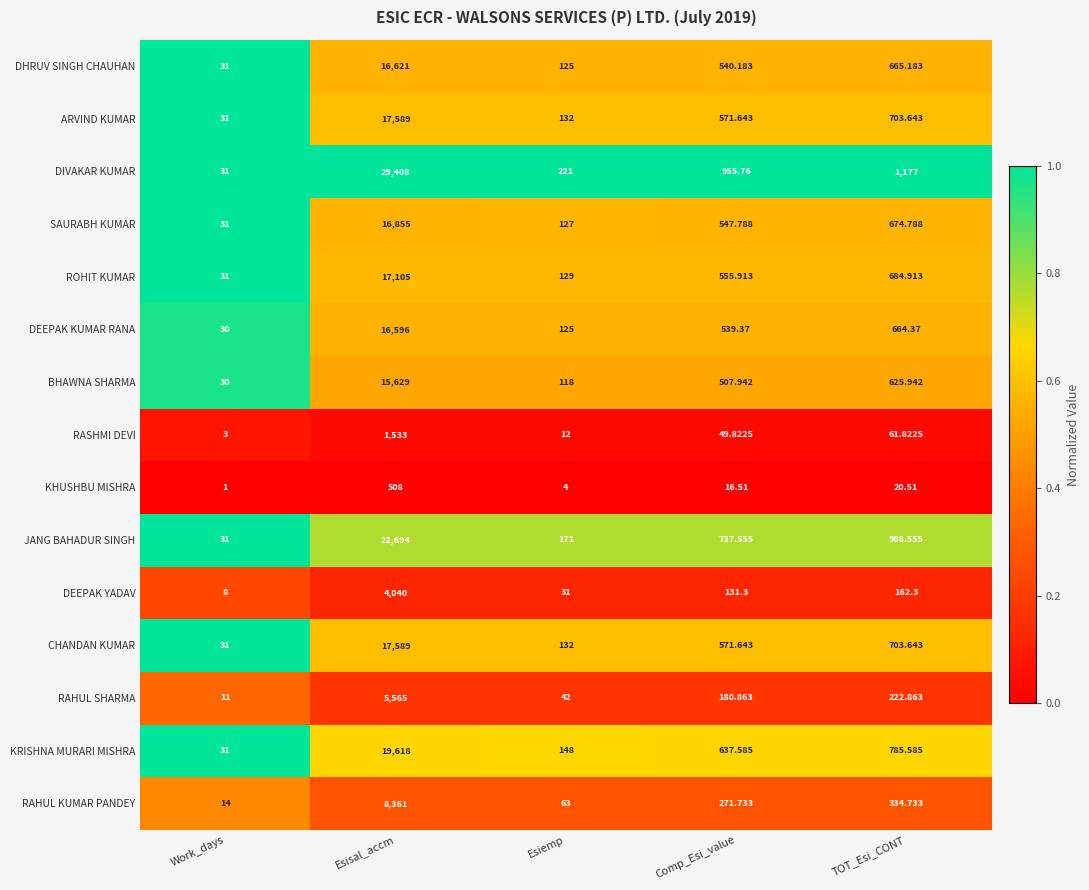

At which label is DEEPAK YADAV closest to 2024?

TOT_Esi_CONT